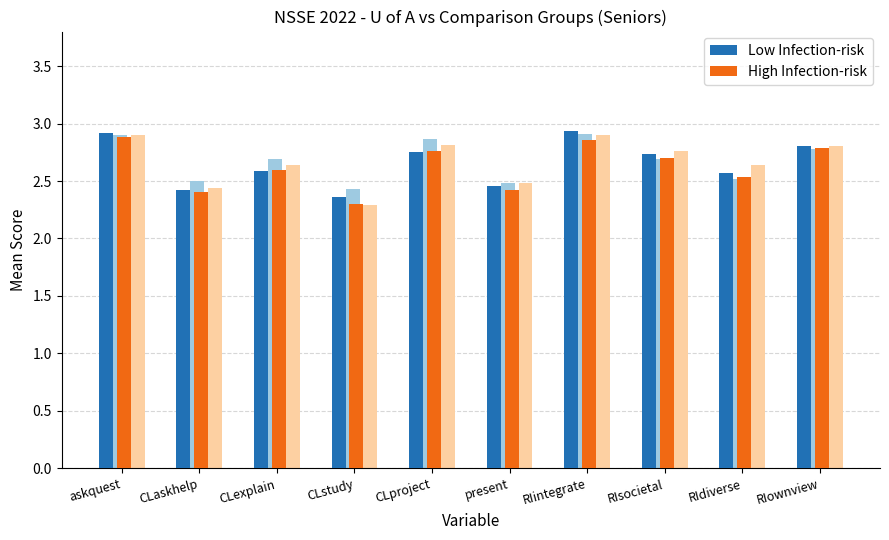

Which category has the lowest value across all series?

CLstudy